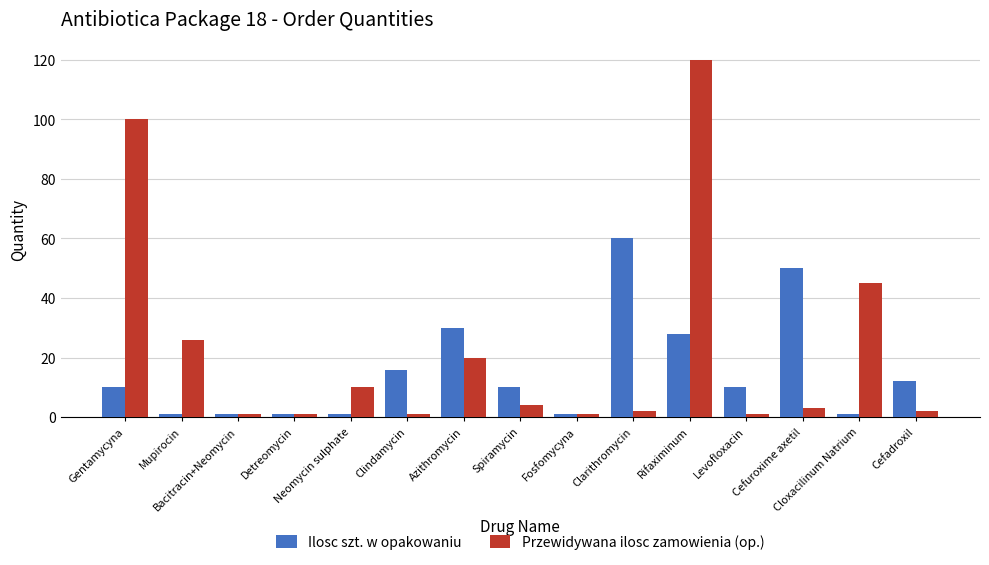

What is the label of the 12th bar from the right?

Detreomycin